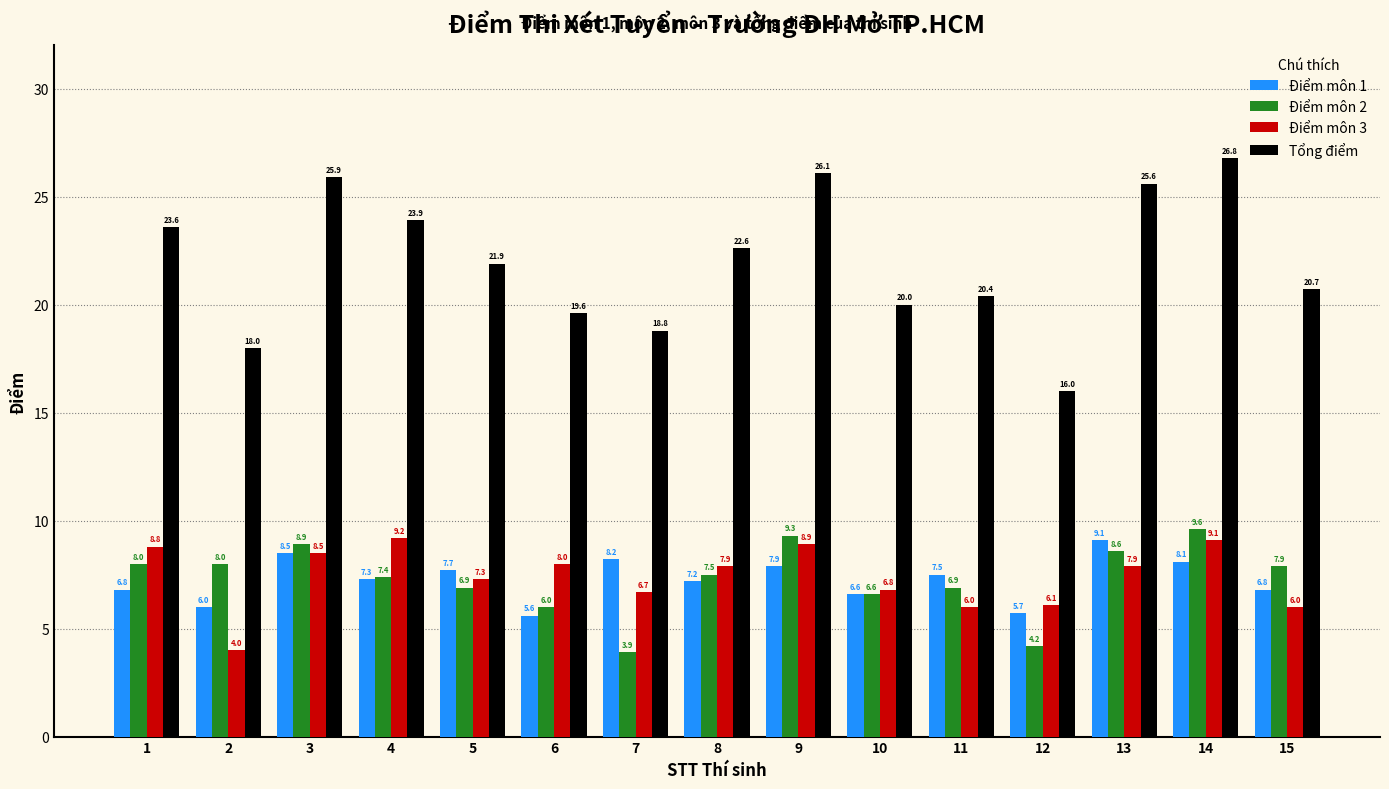

At 7, list the series in order from smallest to largest.

Điểm môn 2, Điểm môn 3, Điểm môn 1, Tổng điểm